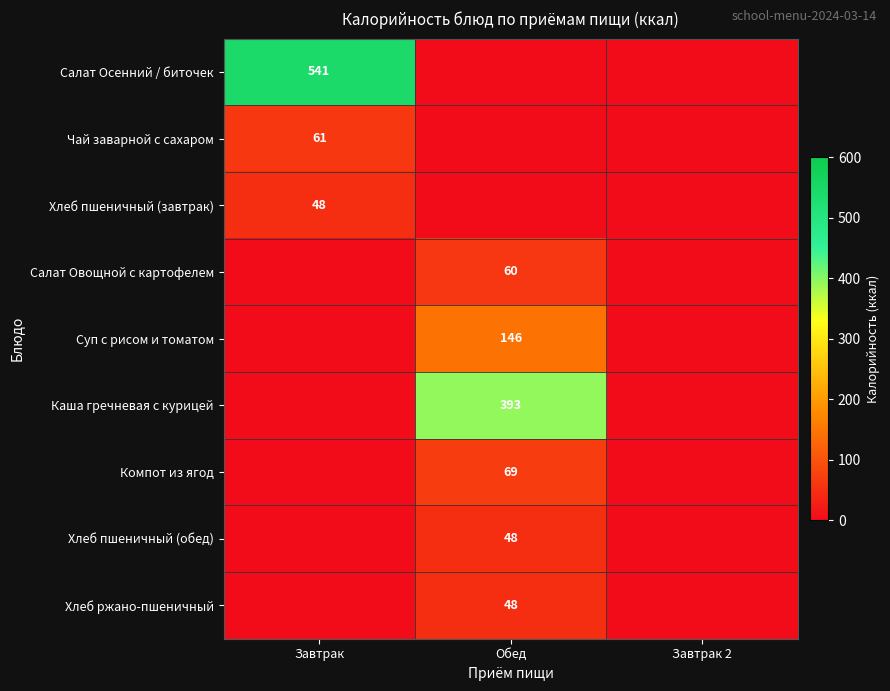

At how many categories does at least one series exceed 368?

2